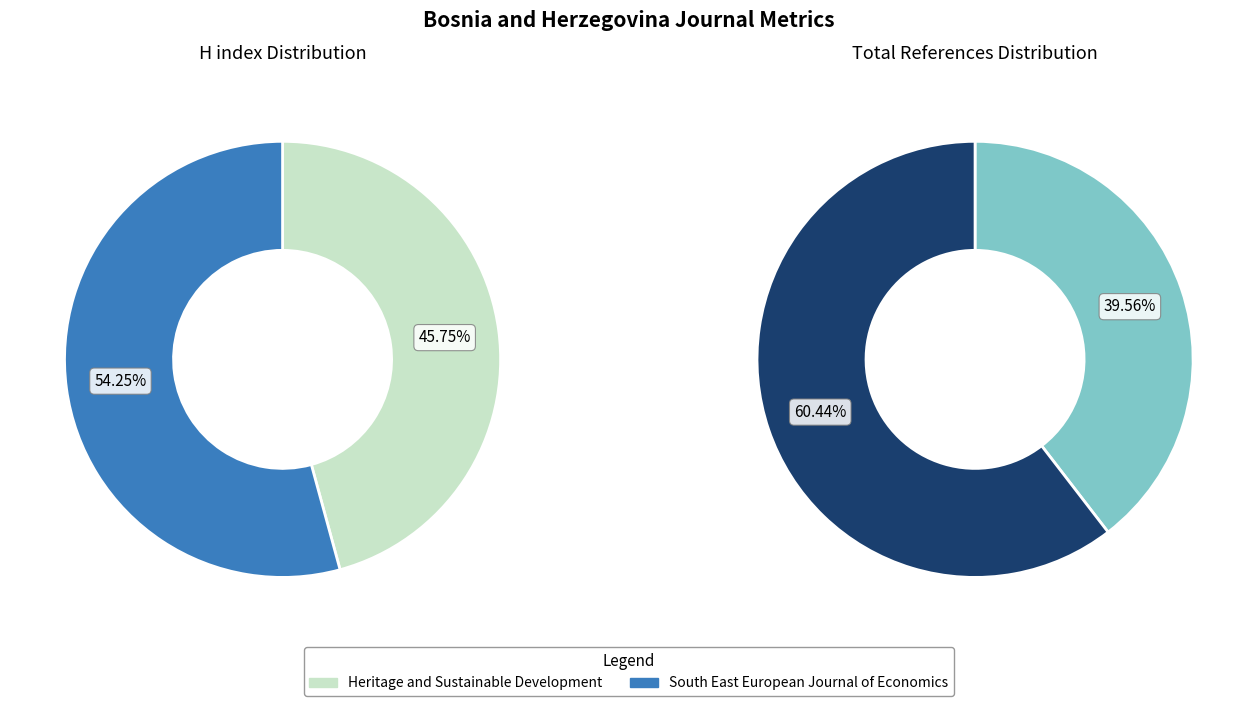

True or false: South East European Journal of Economics accounts for 60% of the total.

True